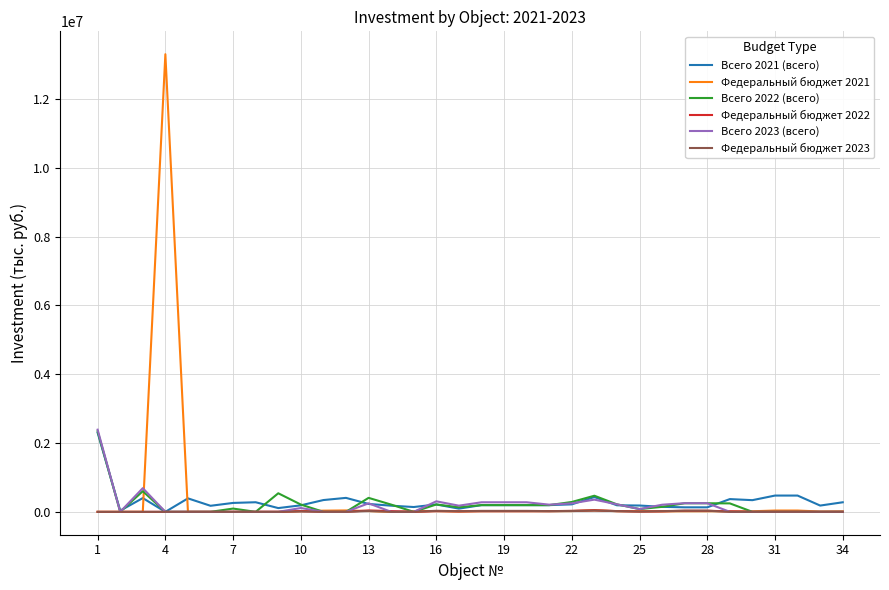

Which series has the widest spread of values?

Федеральный бюджет 2021